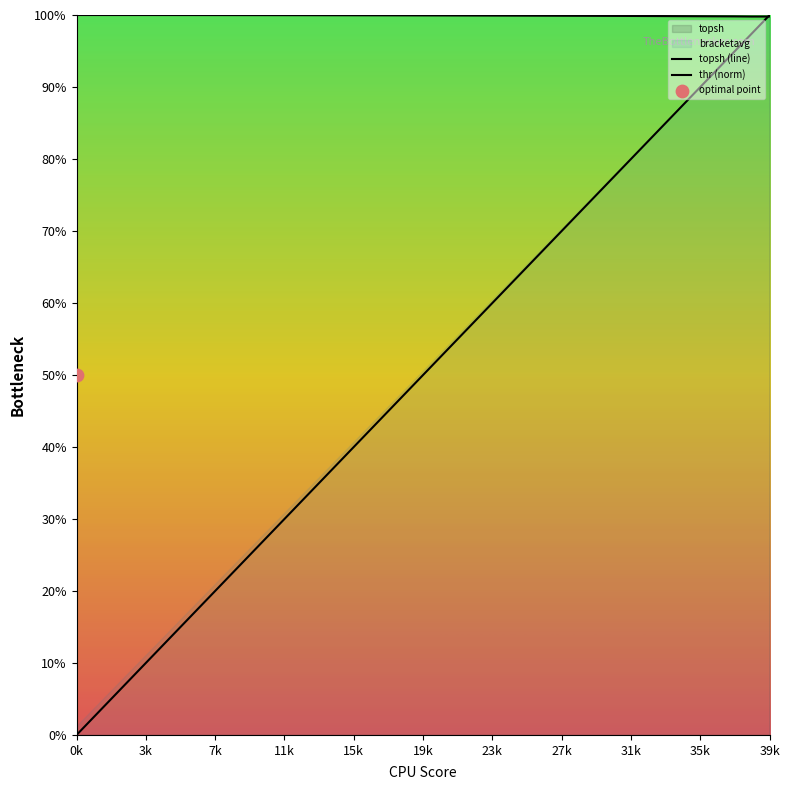

At how many categories does at least one series exceed 0?

40